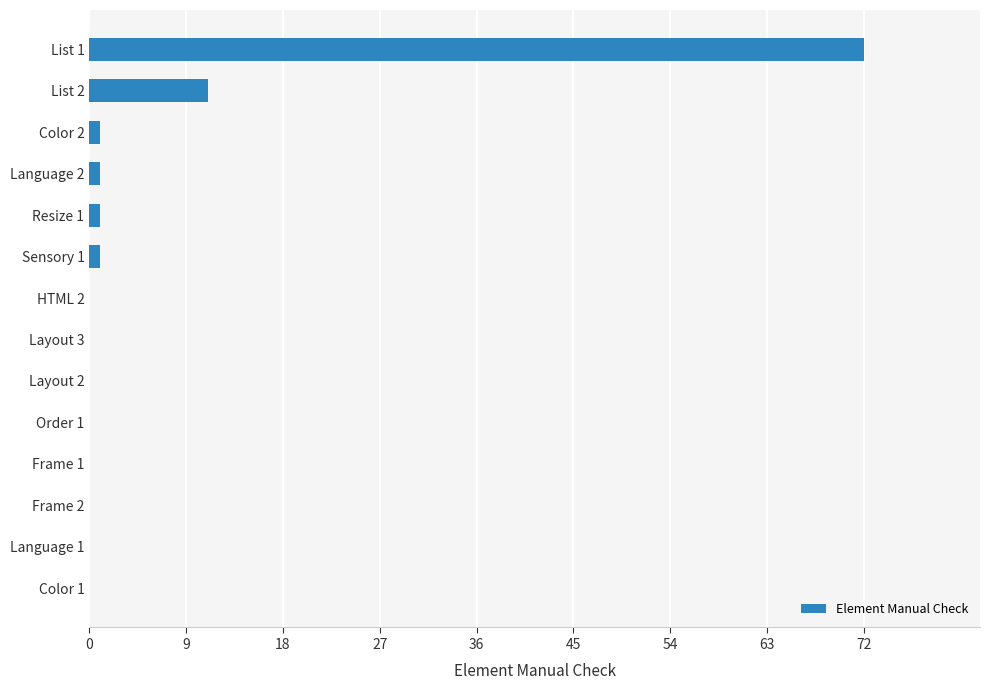

What is the sum of all values?

87